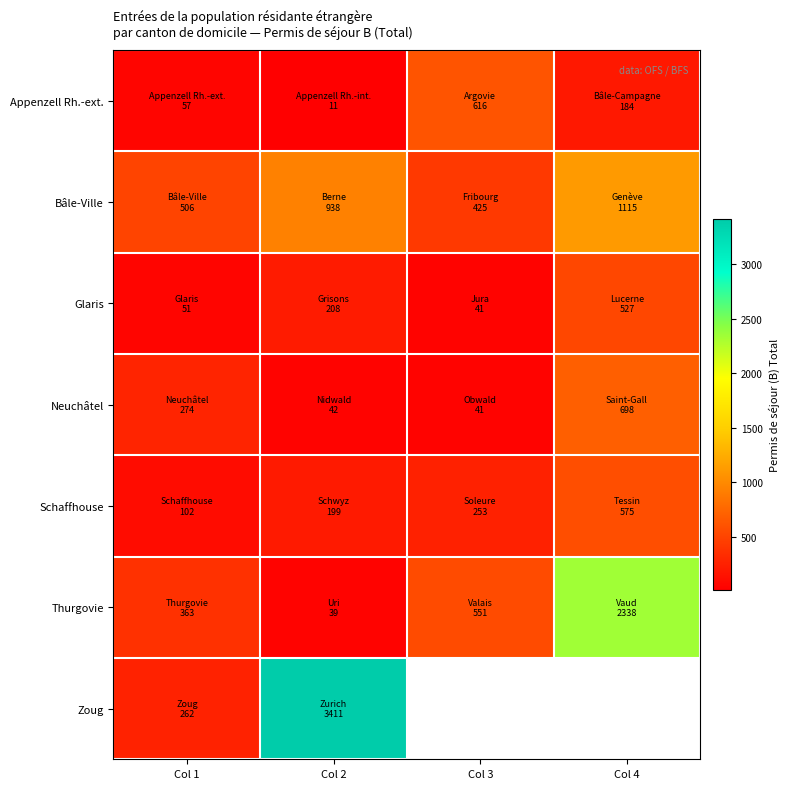

True or false: Zoug has a value of 429.5 at Col 1.

False